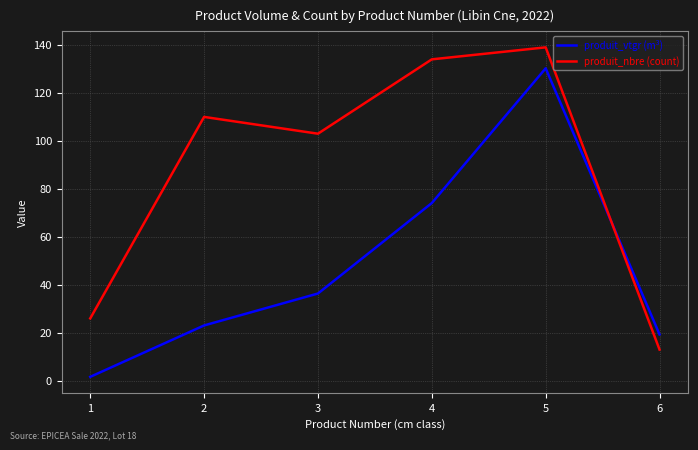

Is the value of produit_nbre (count) at 2 greater than the value of produit_vtgr (m³) at 1?

Yes